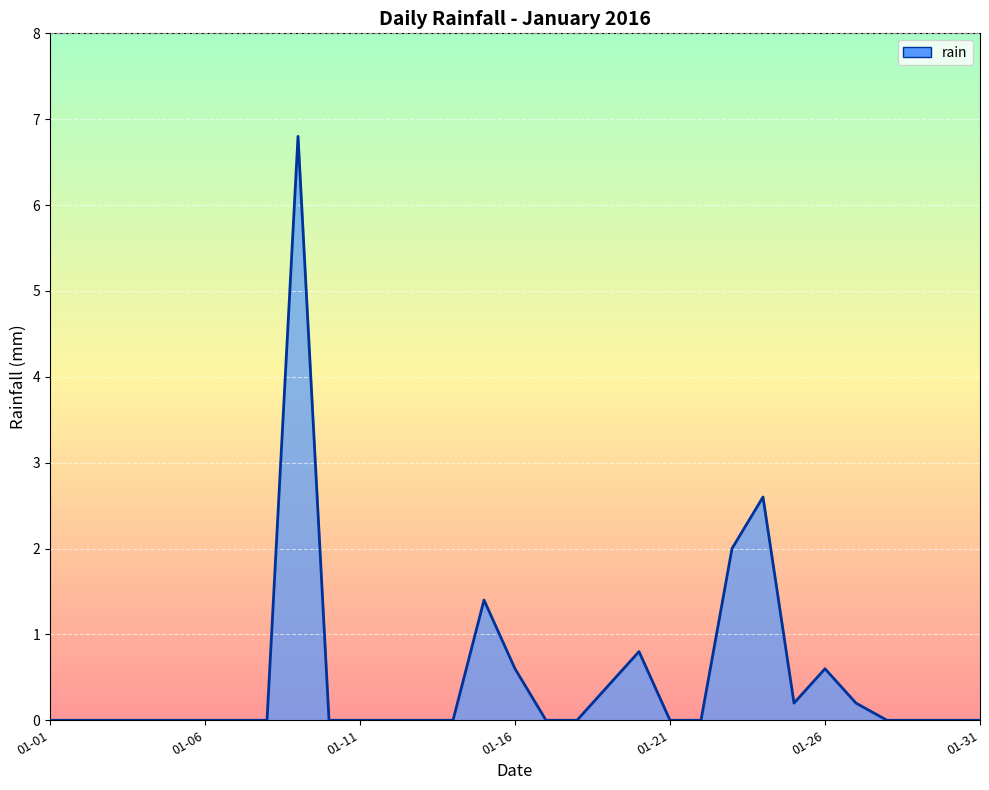

What is the maximum value shown in the chart?

6.8